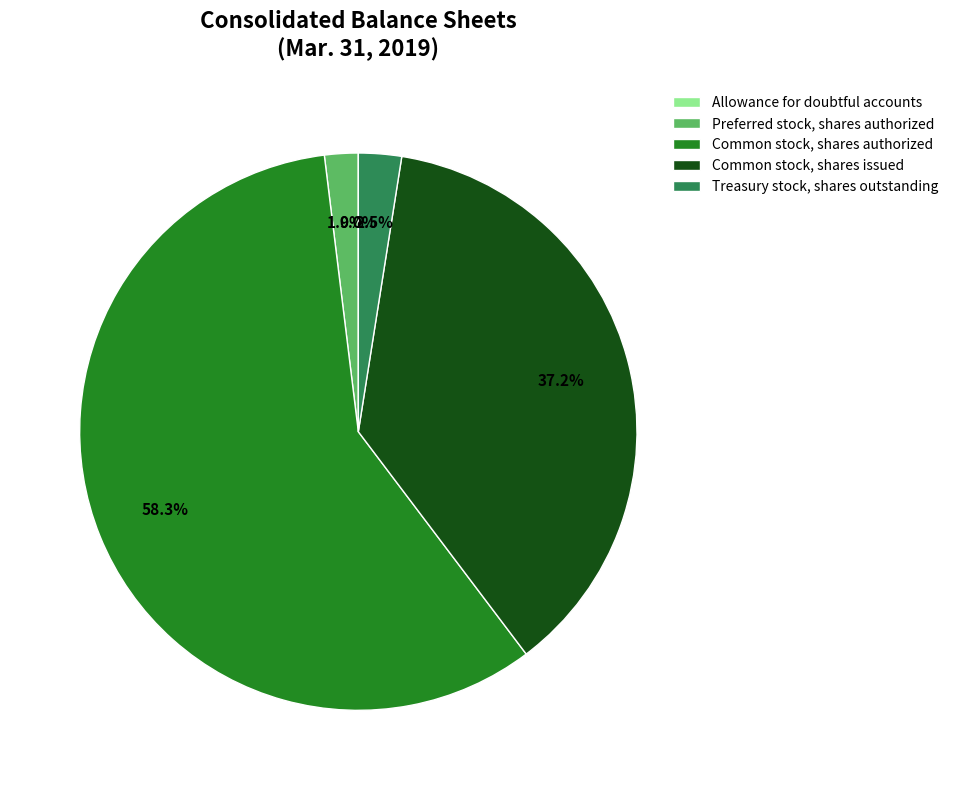

Which category has the biggest portion of the pie?

Common stock, shares authorized